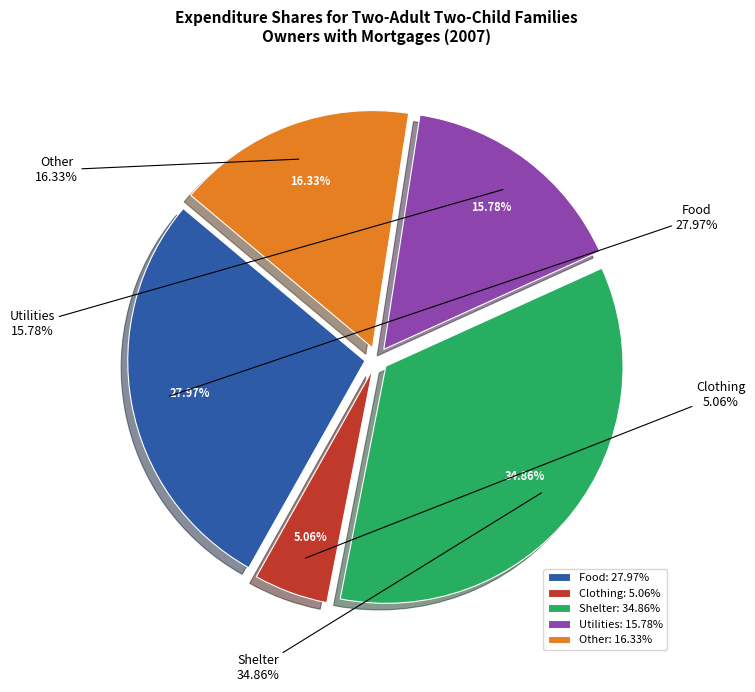

Is 4 the majority of the pie?

No